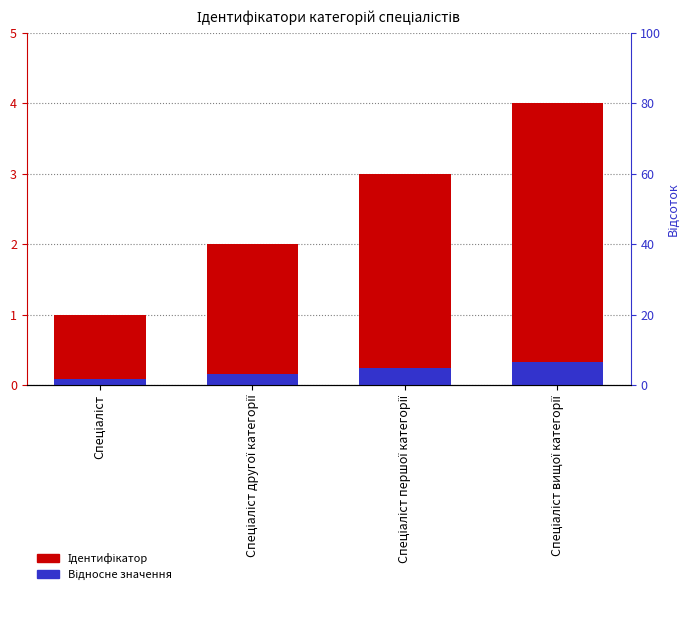

What are all the series names shown in the legend?

Ідентифікатор, Відносне значення